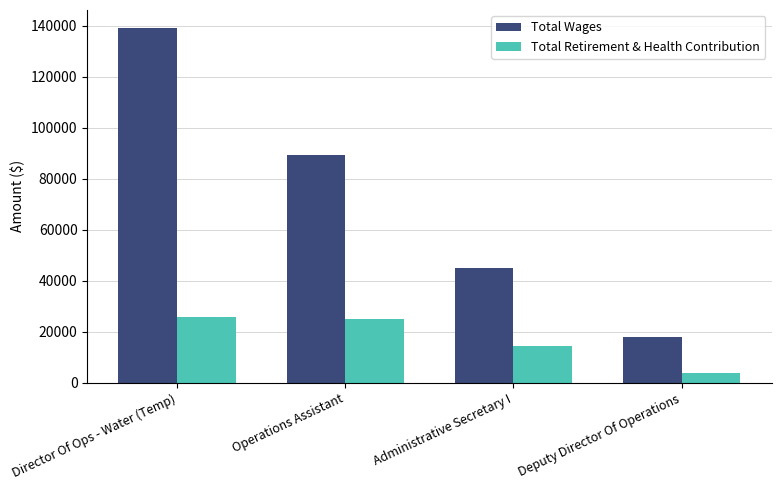

True or false: Total Wages has a value of 42429 at Director Of Ops - Water (Temp).

False